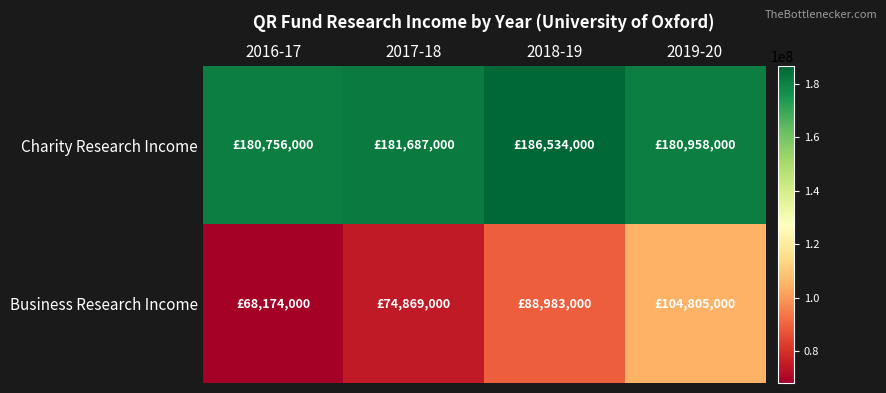

Rank the series by their maximum value, from lowest to highest.

Business Research Income, Charity Research Income